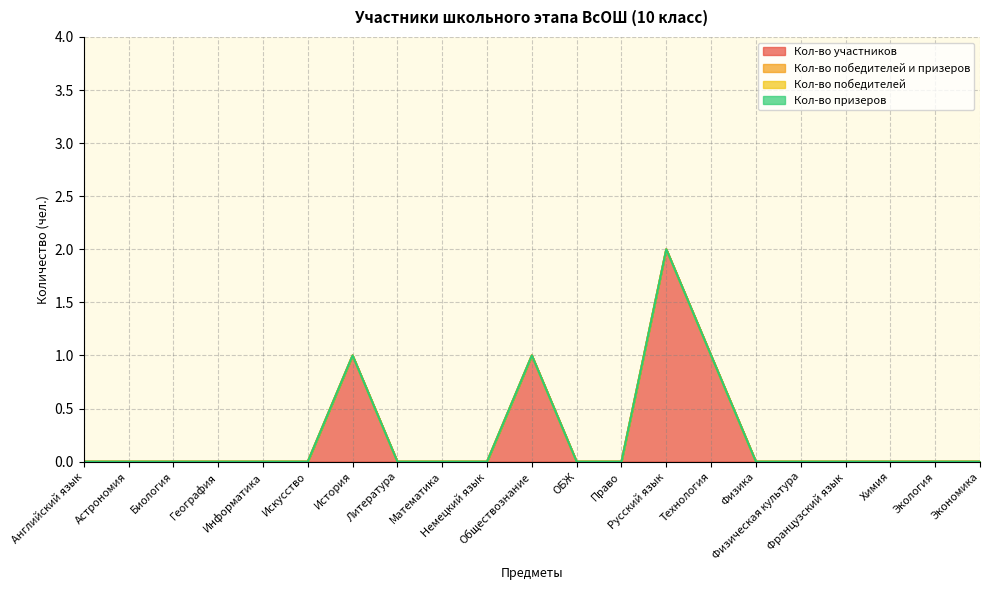

What is the label of the 21st point from the right?

Английский язык